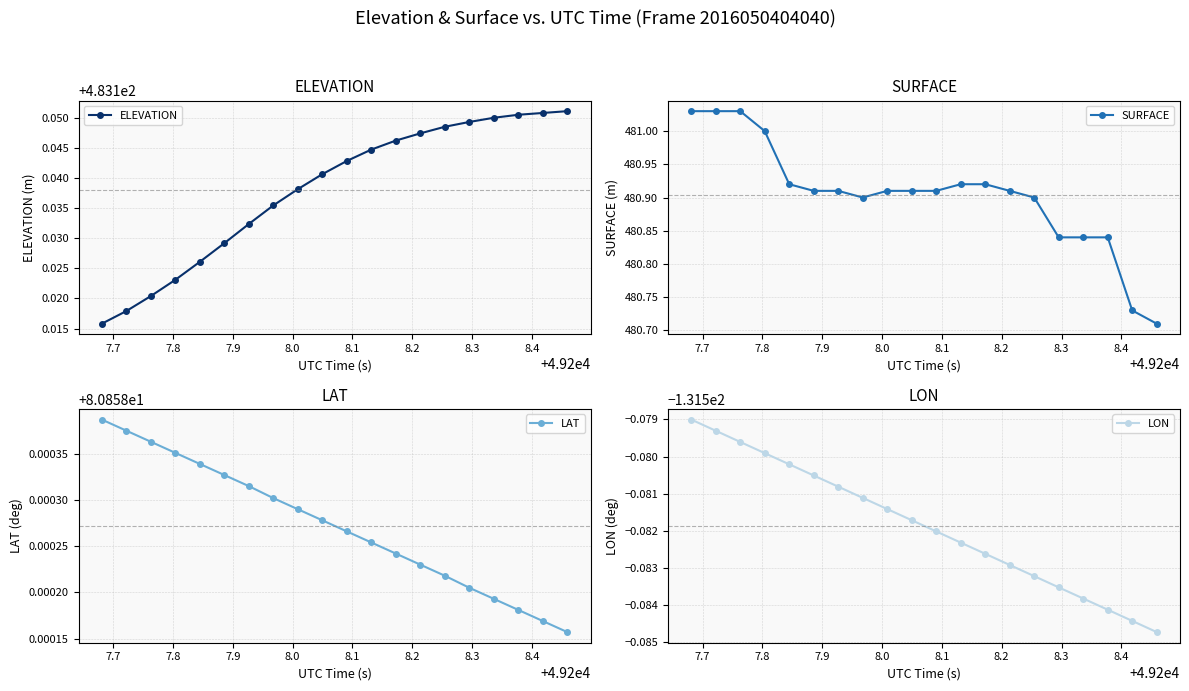

Count the ELEVATION values in the range 483 to 484.

20